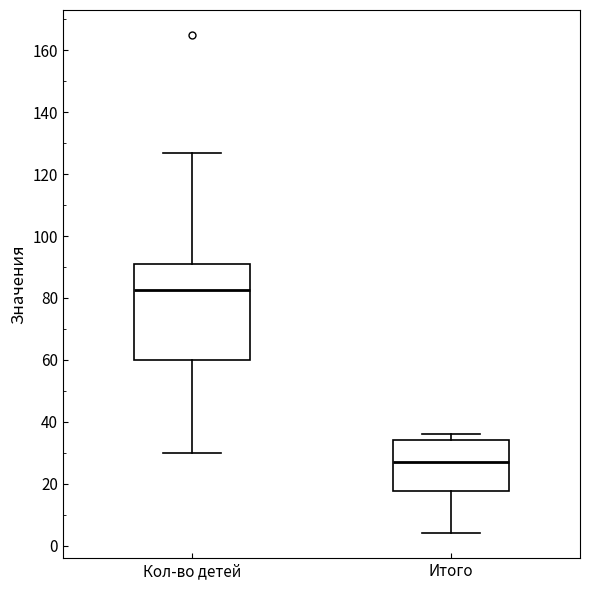

Reading left to right, transcribe this box plot: for each box, give where its median line is, the range the box spans, and where its two whiskers end, as read against the y-axis. The values are not printed on the chart, so give them approximately, as read against the axis.

Кол-во детей: median 82, box 60 to 92, whiskers 30 to 128
Итого: median 28, box 18 to 34, whiskers 4 to 36